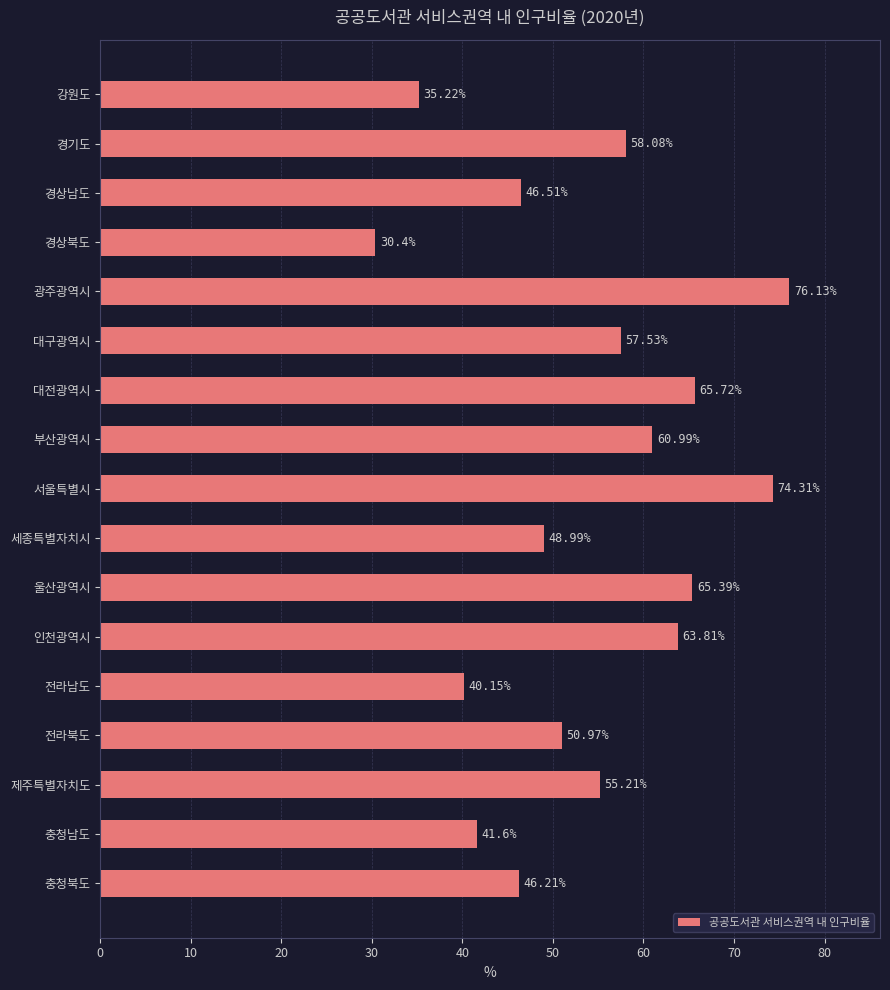

What is the sum of all values?

917.2